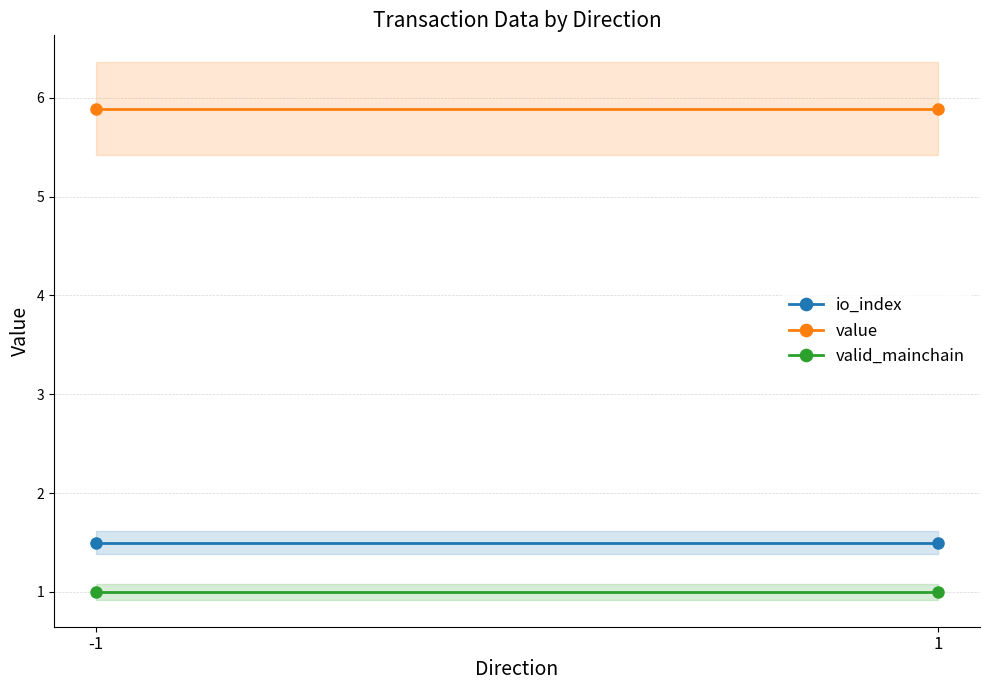

Rank the series by their maximum value, from lowest to highest.

valid_mainchain, io_index, value